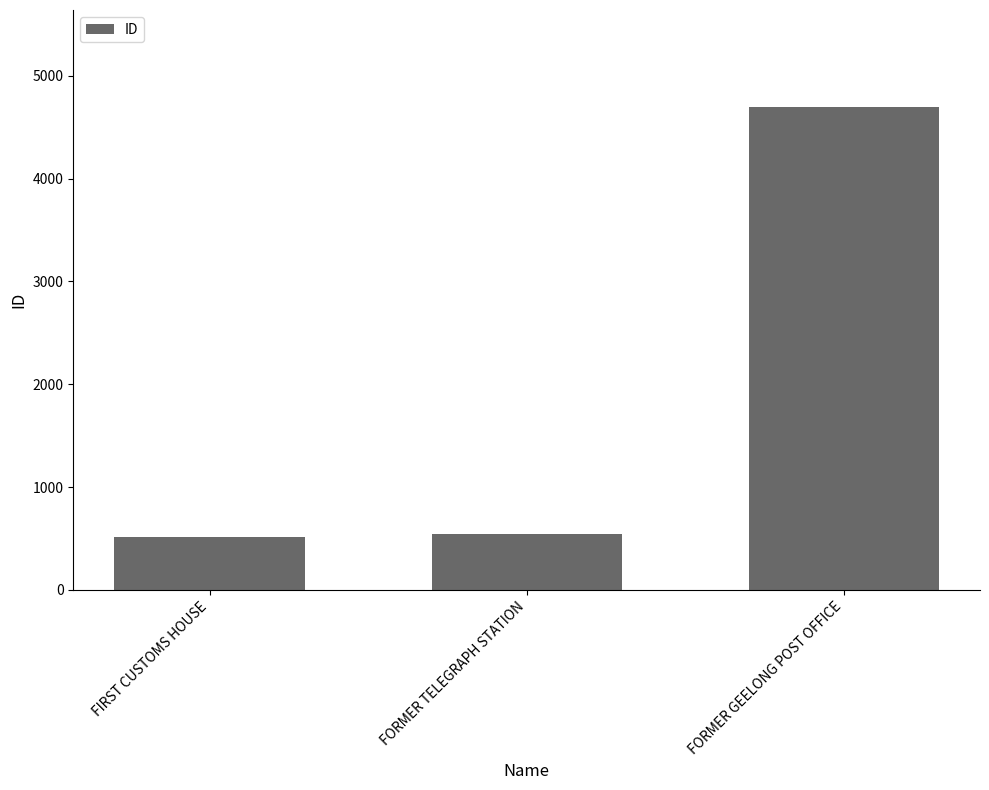

What is the value of the 1st bar from the left?

519